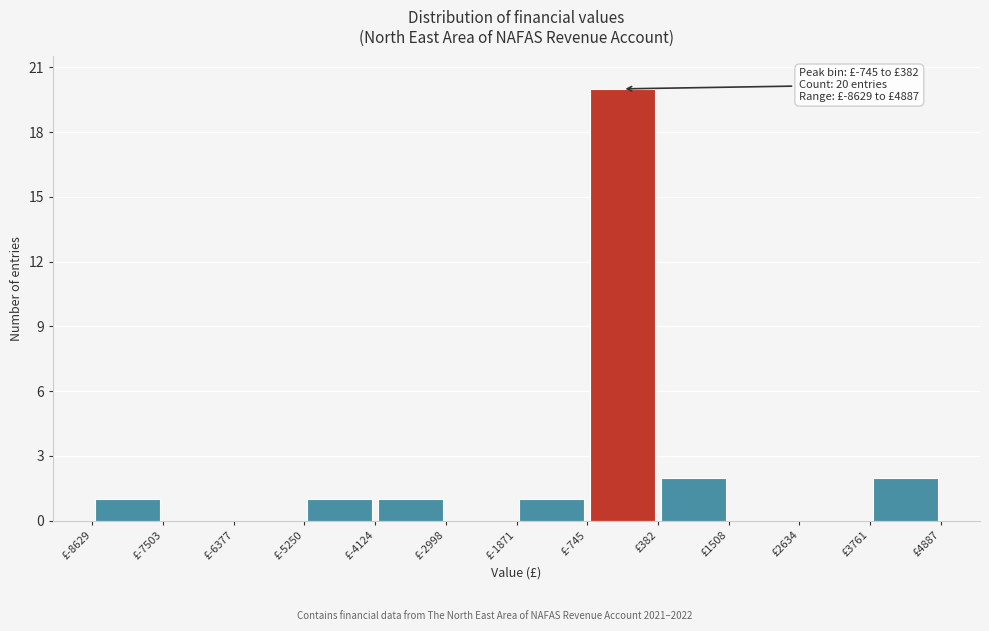

Over which range of the x-axis is the bar tallest?

-800 to 400